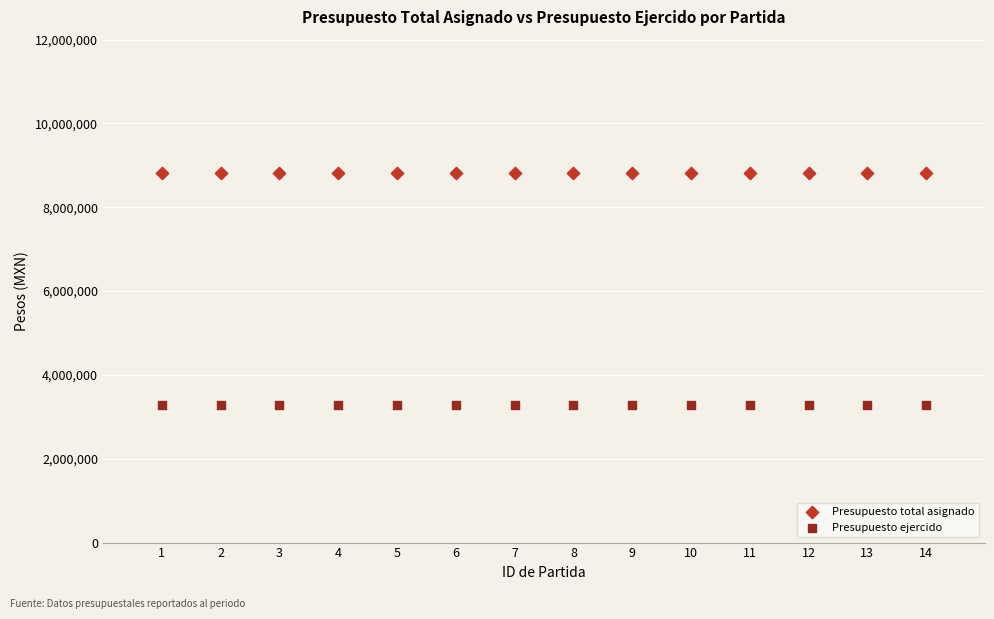

Which series contains the highest Y value?

Presupuesto total asignado